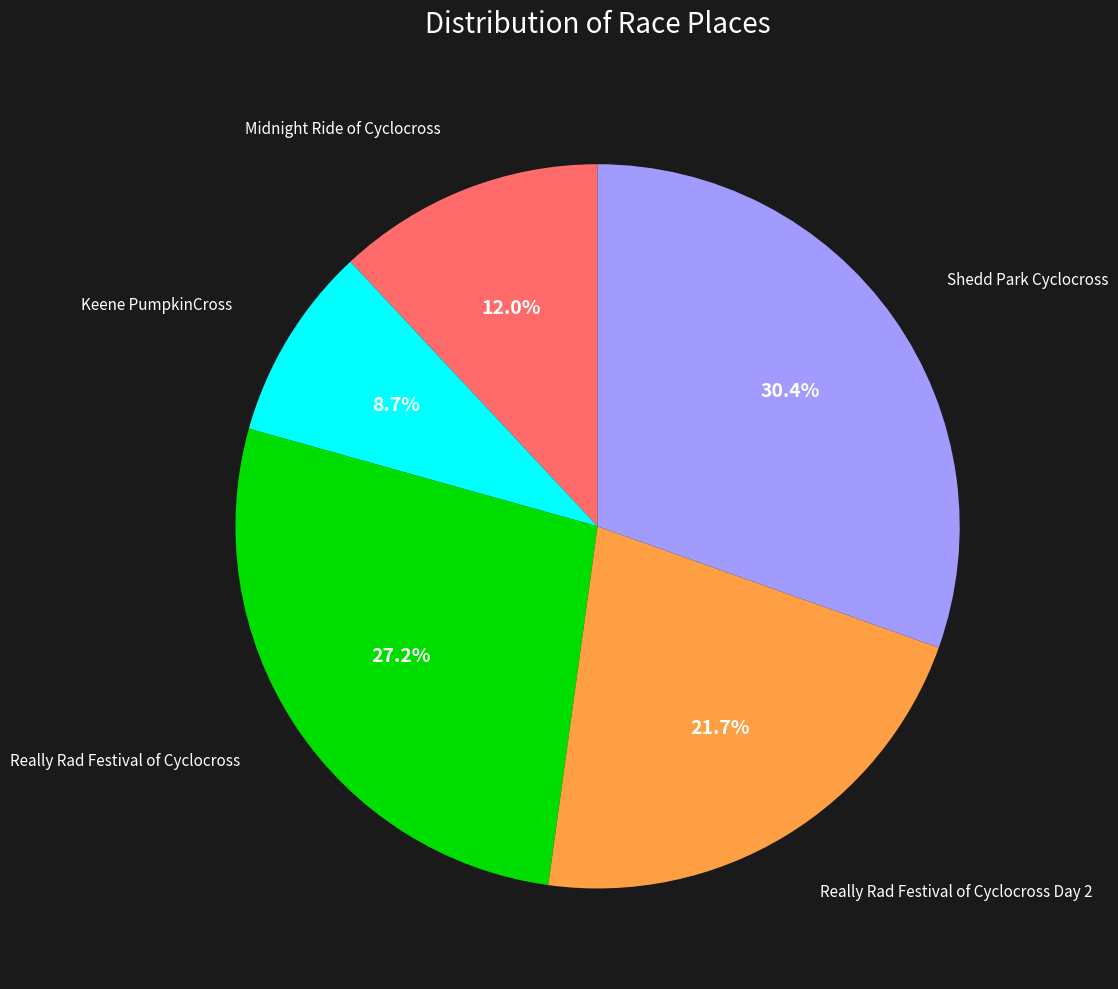

To the nearest percent, what percentage of the pie is Shedd Park Cyclocross?

30%